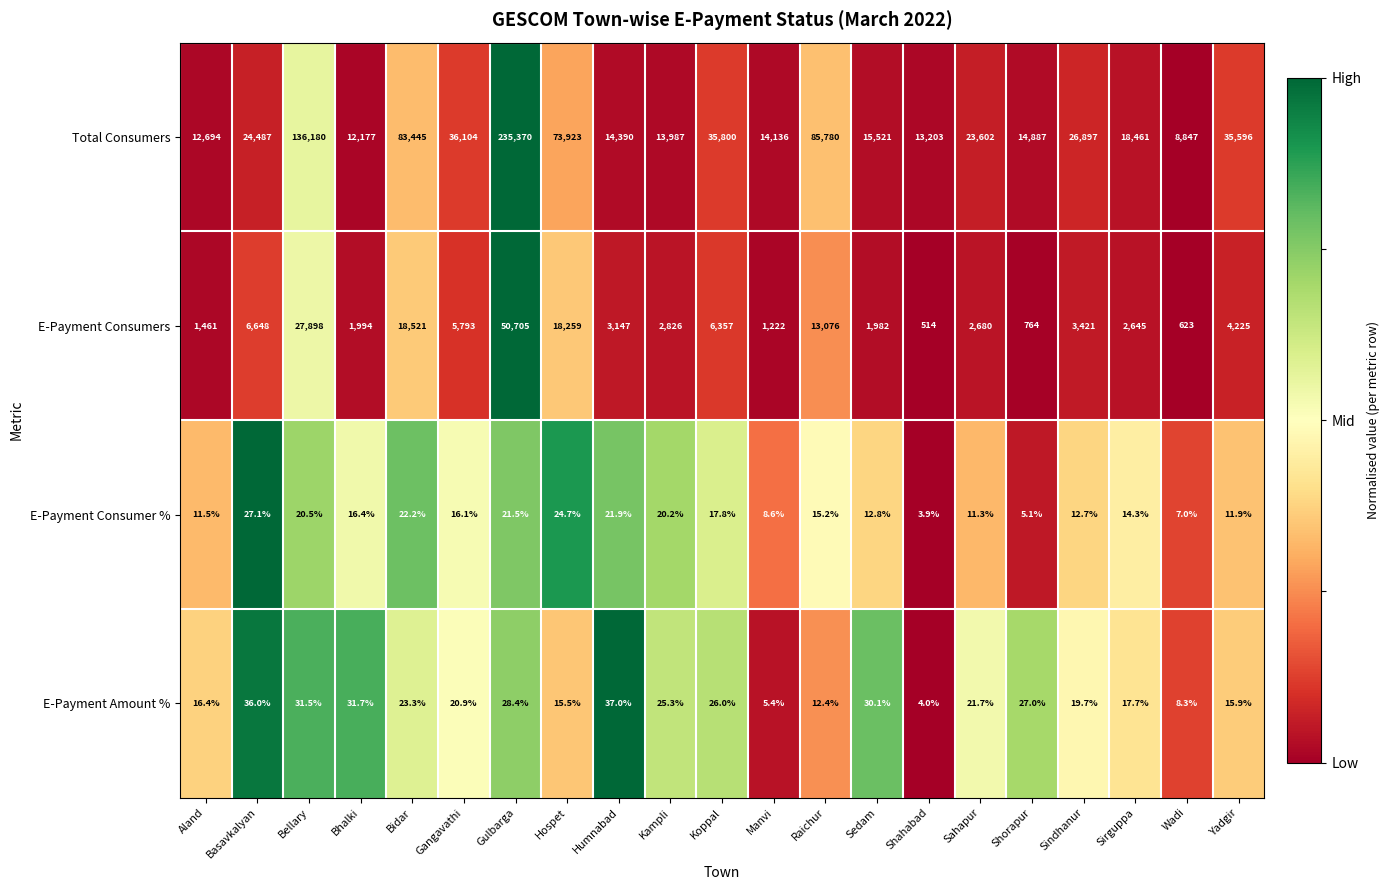

The E-Payment Consumer % series shows 36.4 at Humnabad. True or false?

False